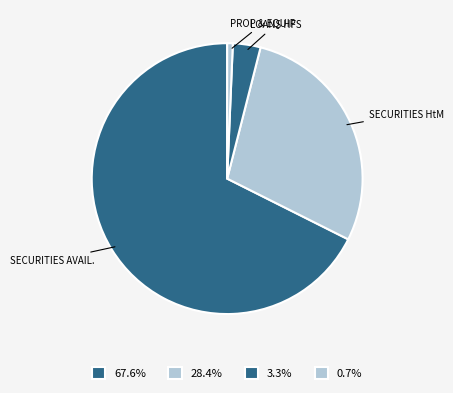

Count the number of slices in the pie.

4